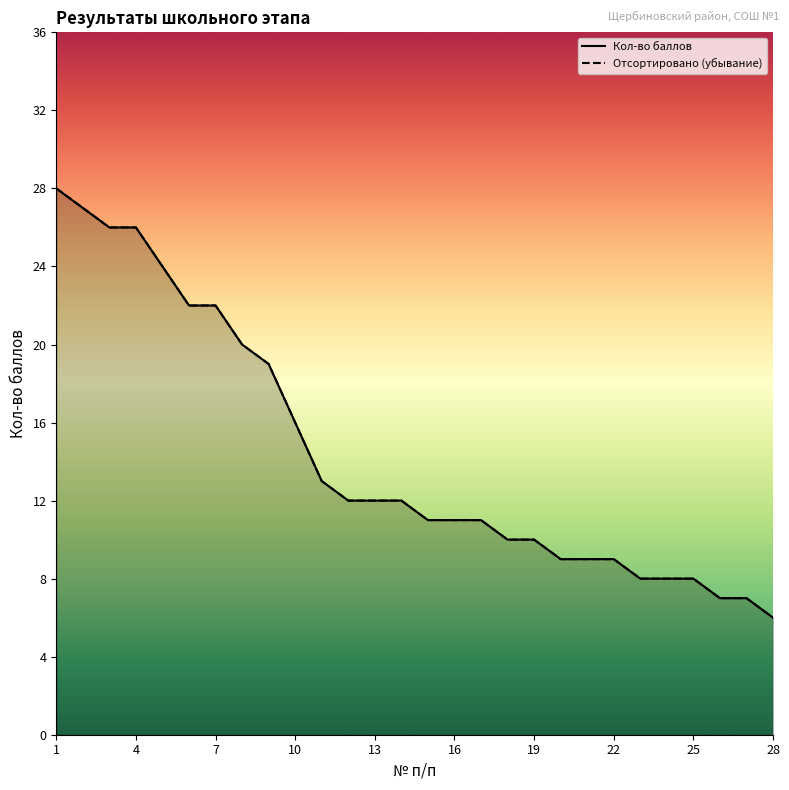

Which has a higher value, 20 or 1?

1